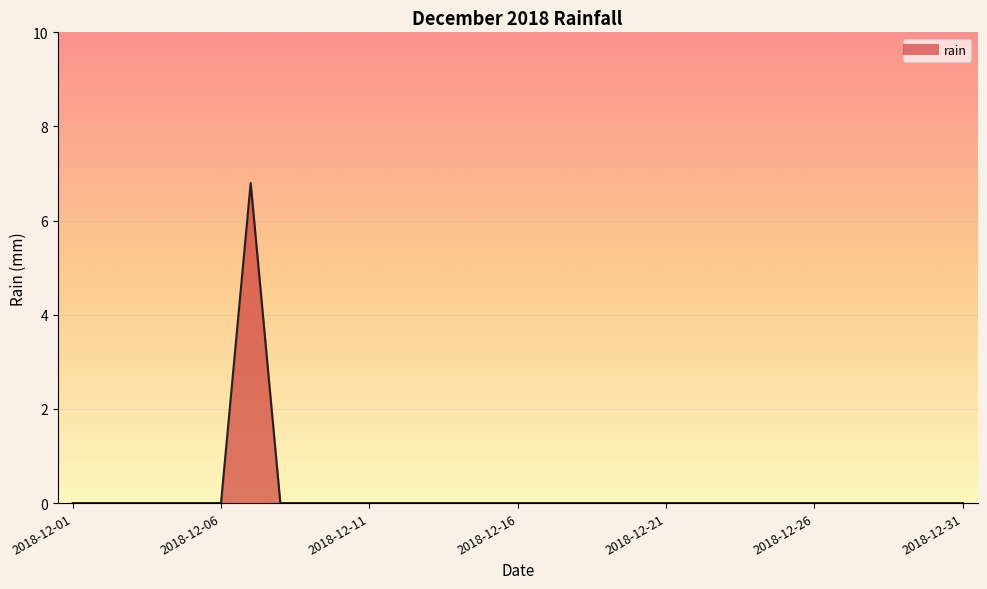

What is the maximum value shown in the chart?

6.8